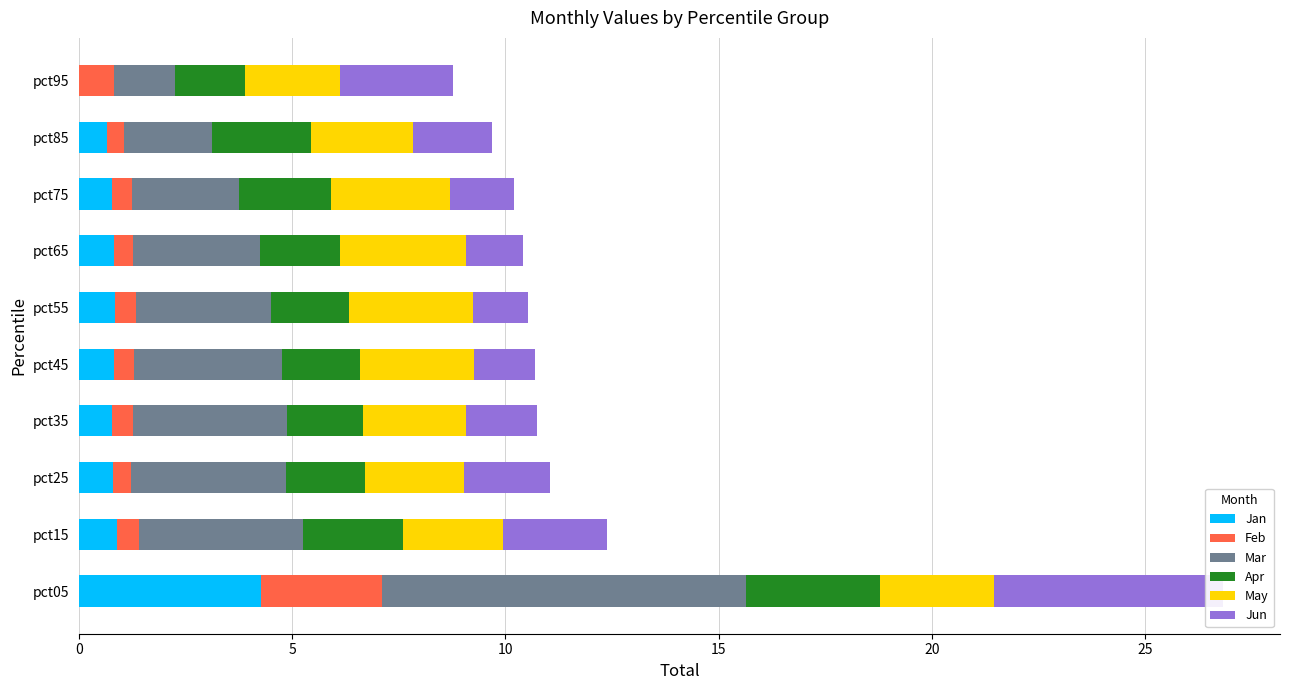

What is the maximum value shown in the chart?

8.5